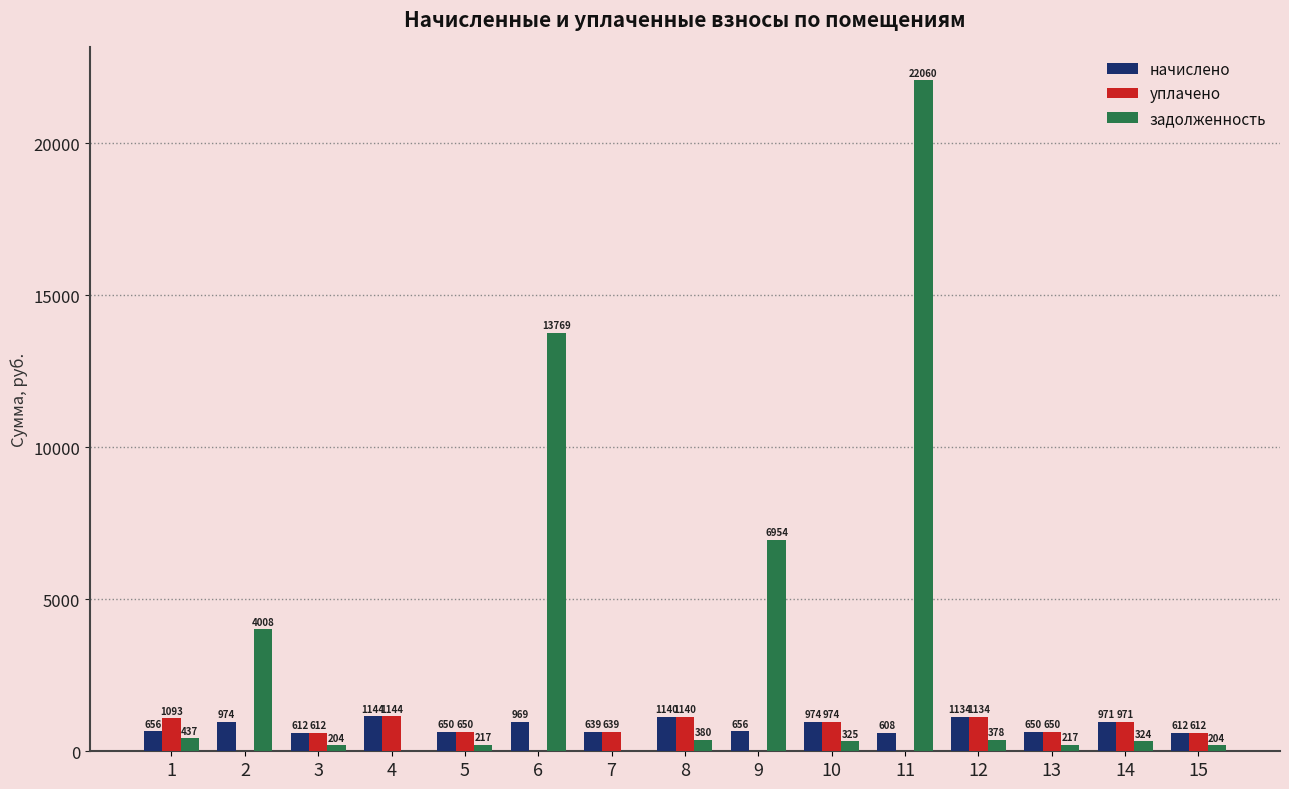

Which series has the largest total across all categories?

задолженность